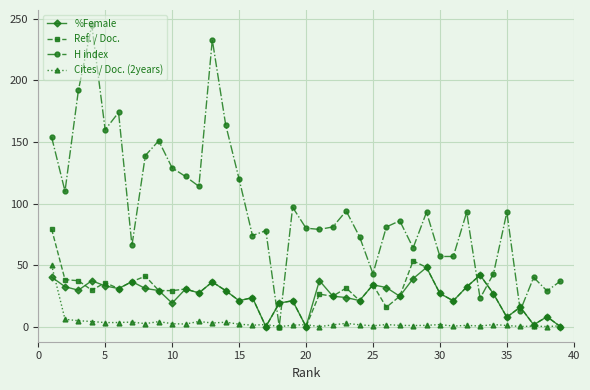

How many series are shown in this chart?

4